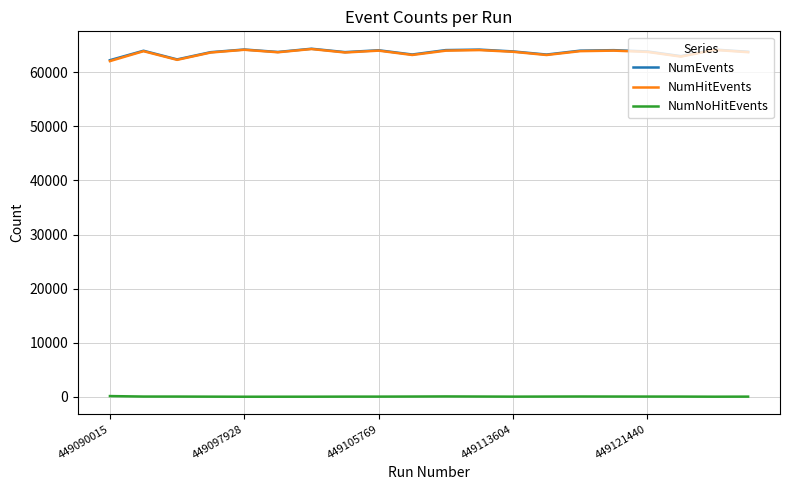

True or false: NumNoHitEvents and NumEvents intersect in this chart.

False